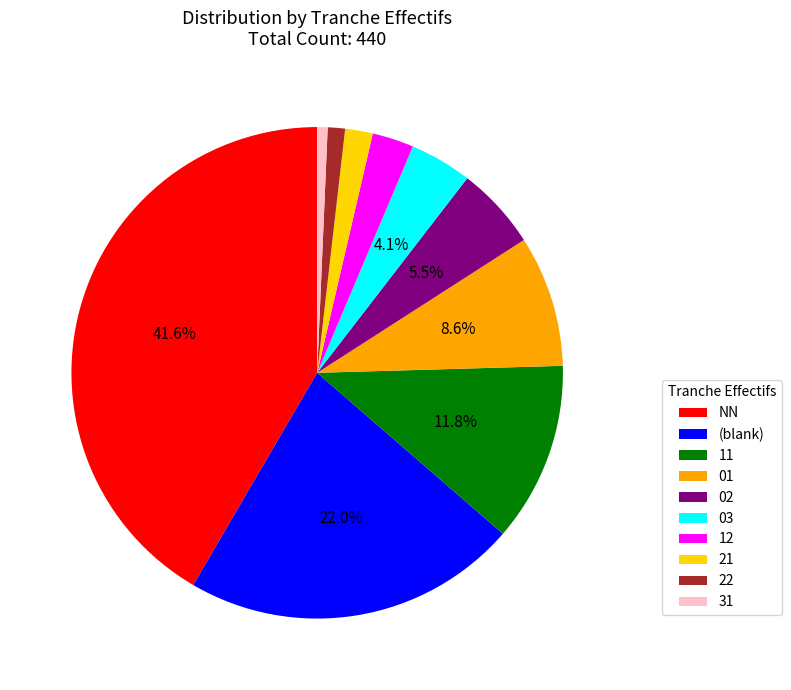

Count the number of slices in the pie.

10